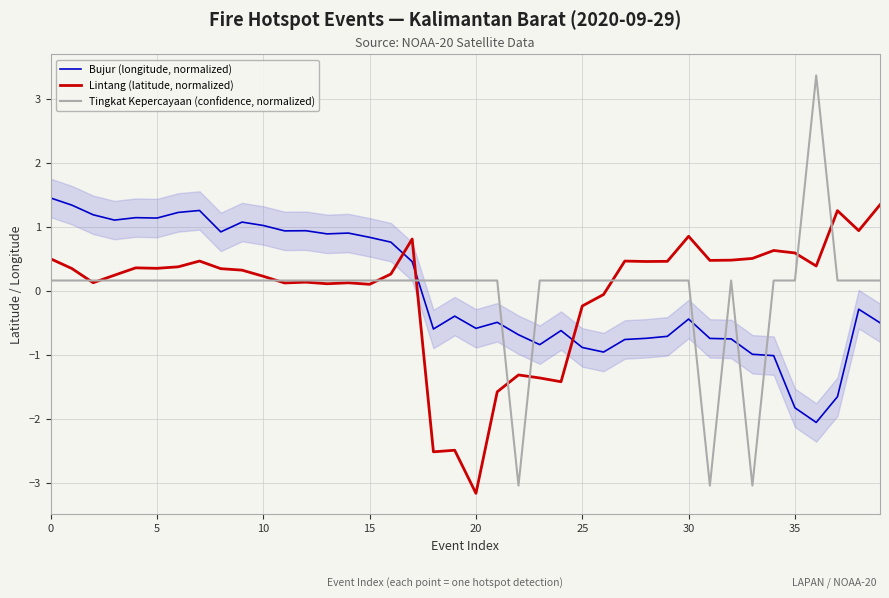

Which series ends up on top after the final intersection of Bujur (longitude, normalized) and Lintang (latitude, normalized)?

Lintang (latitude, normalized)